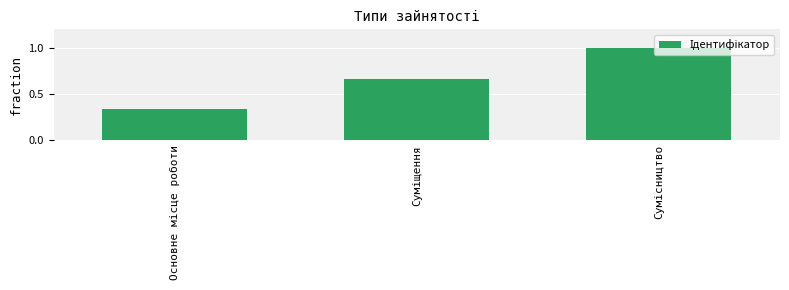

What is the value of the 3rd bar from the left?

1.0